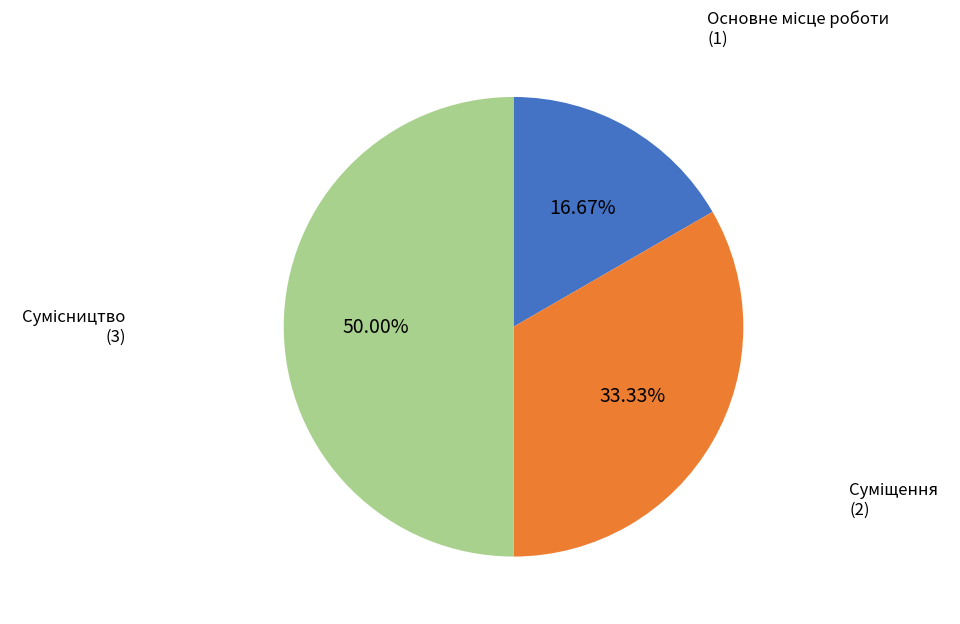

Count the number of slices in the pie.

3